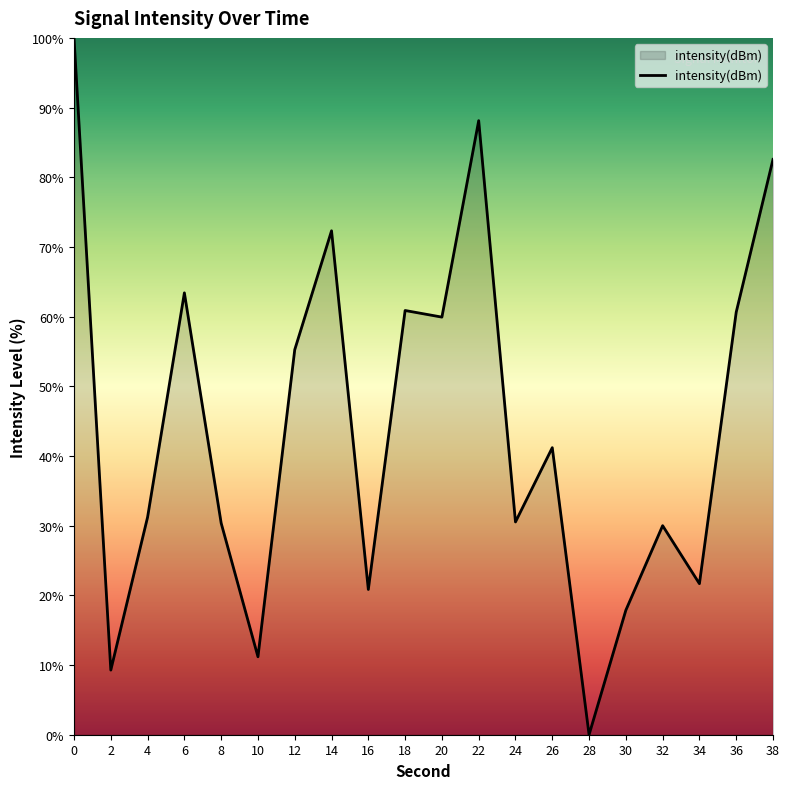

Does the chart display data point markers on the line(s)?

No